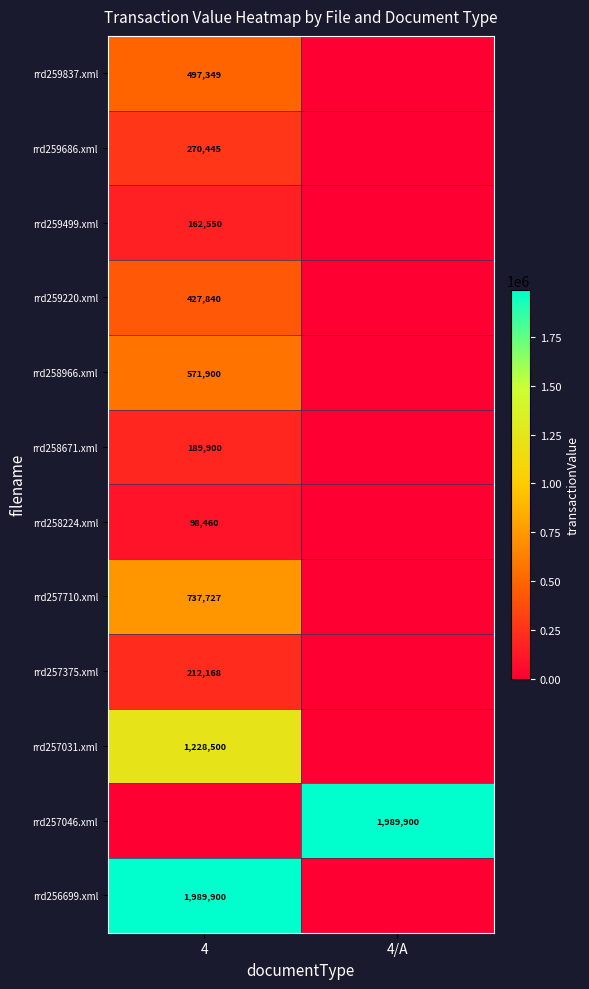

What is the total value across all series at 4?

6386739